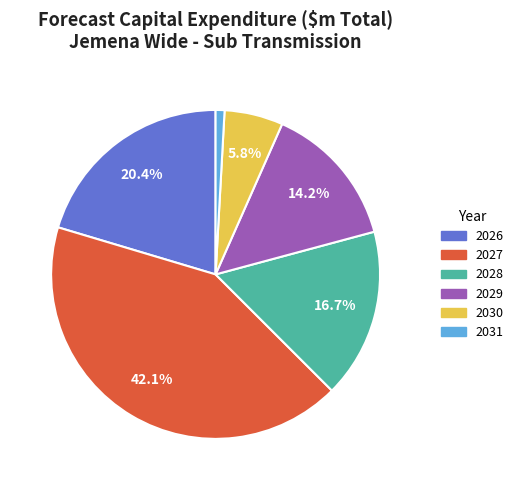

Is the sum of 2030 and 2026 greater than half?

No